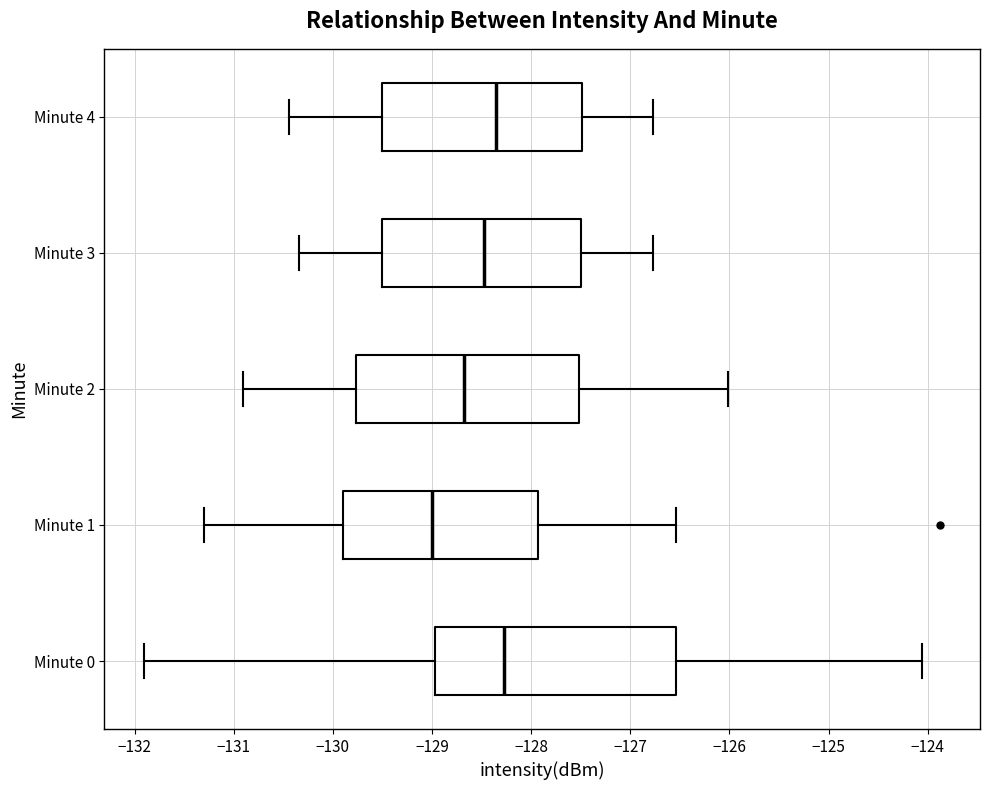

Comparing the boxes themselves (not the whiskers), which one is the widest?

Minute 0